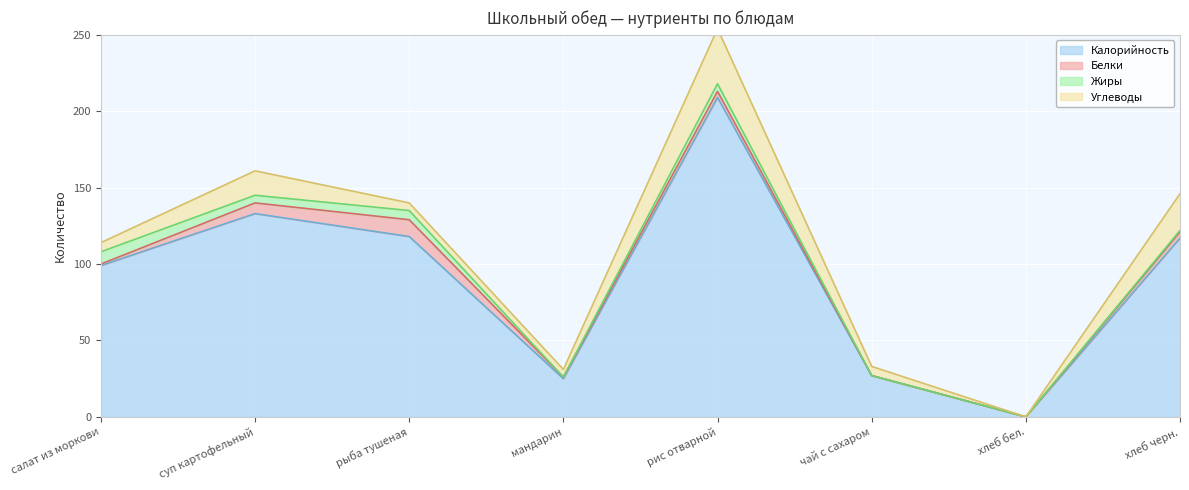

Which series has the largest range (max minus min)?

Калорийность